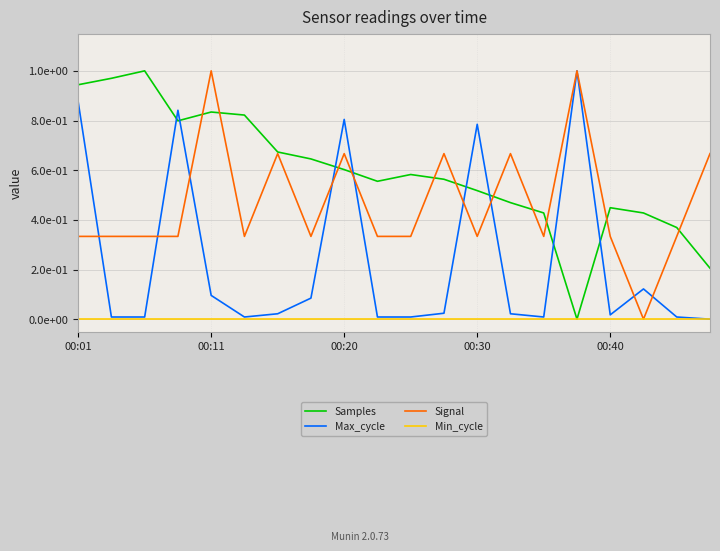

Is this an area chart (filled region under the line)?

No